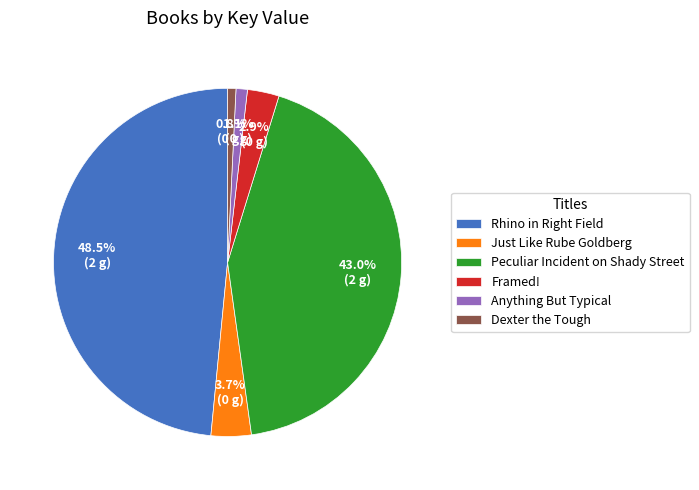

Which category has the biggest portion of the pie?

Rhino in Right Field